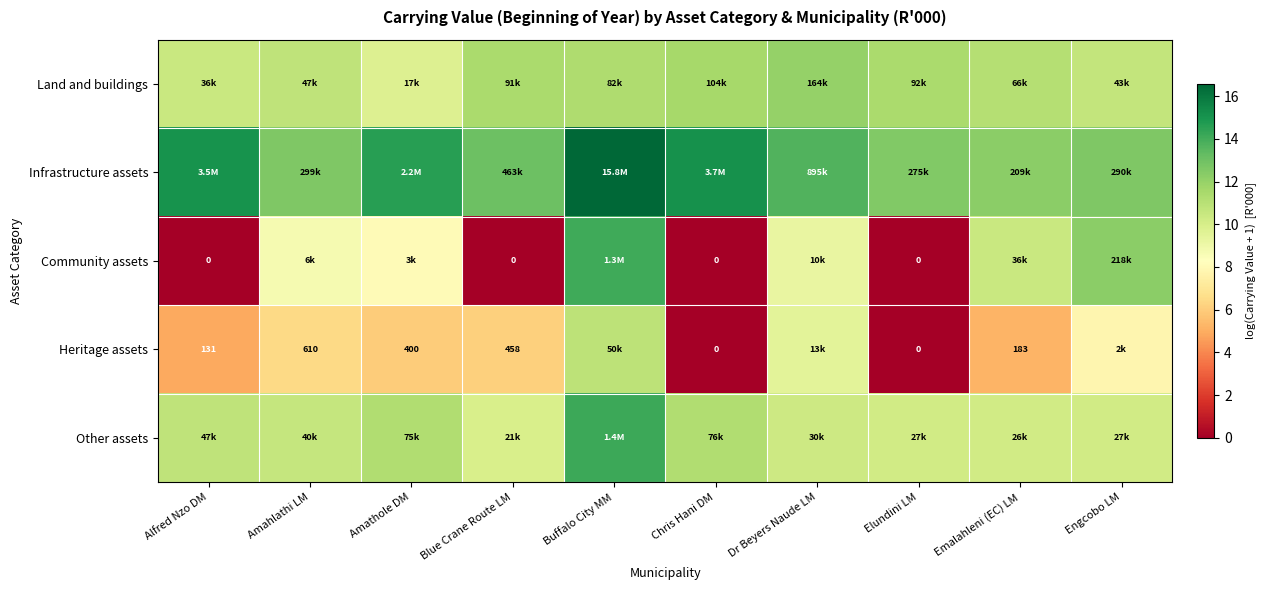

Which series has the largest total across all categories?

Infrastructure assets